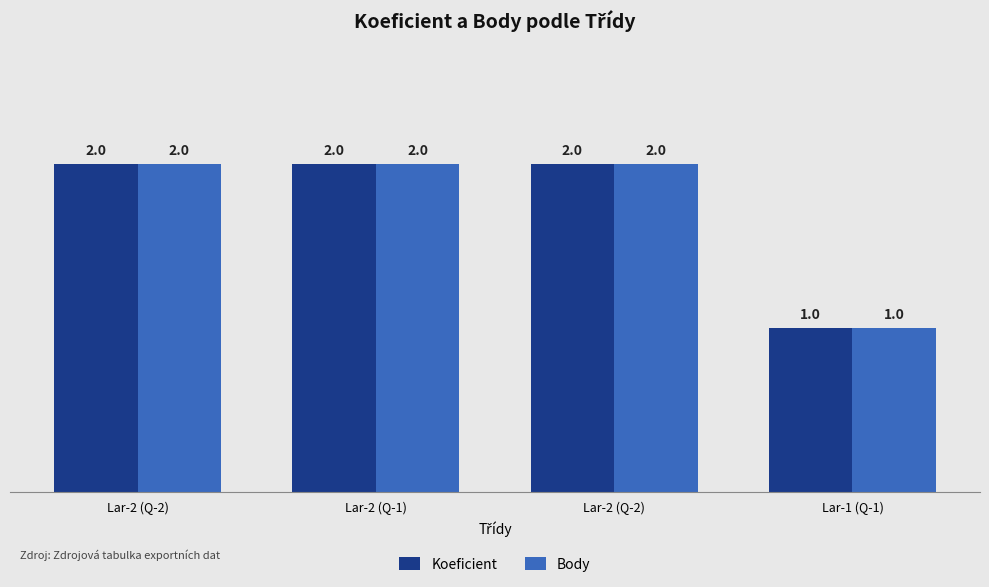

What is the minimum value shown in the chart?

1